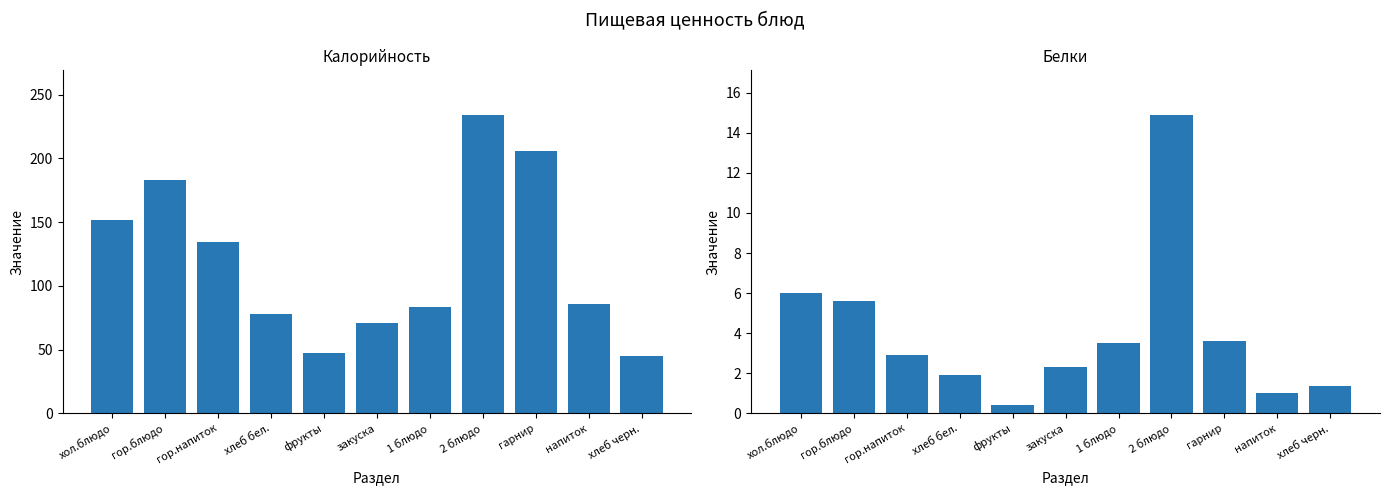

Reading right to left, extract all data points from this chart.

Калорийность: 45.0	86.0	206.0	234.0	83.2	70.8	47.0	78.0	134.0	183.0	152.0
Белки: 1.4	1.0	3.6	14.9	3.5	2.3	0.4	1.9	2.9	5.6	6.0